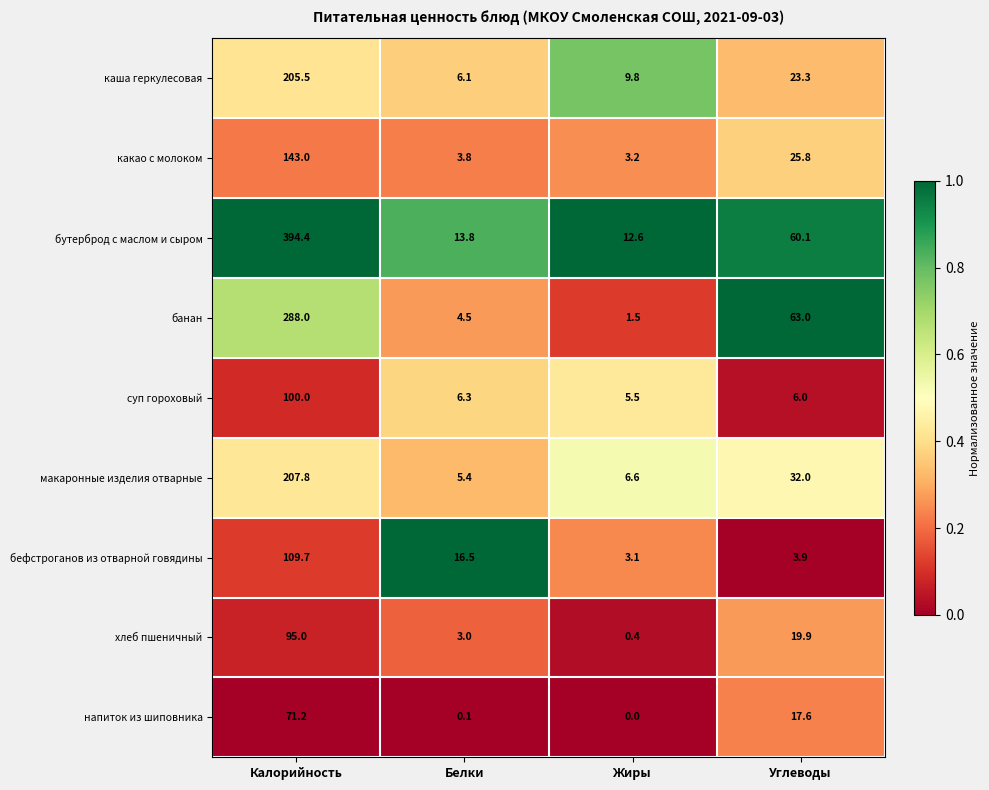

At Углеводы, list the series in order from largest to smallest.

банан, бутерброд с маслом и сыром, макаронные изделия отварные, какао с молоком, каша геркулесовая, хлеб пшеничный, напиток из шиповника, суп гороховый, бефстроганов из отварной говядины